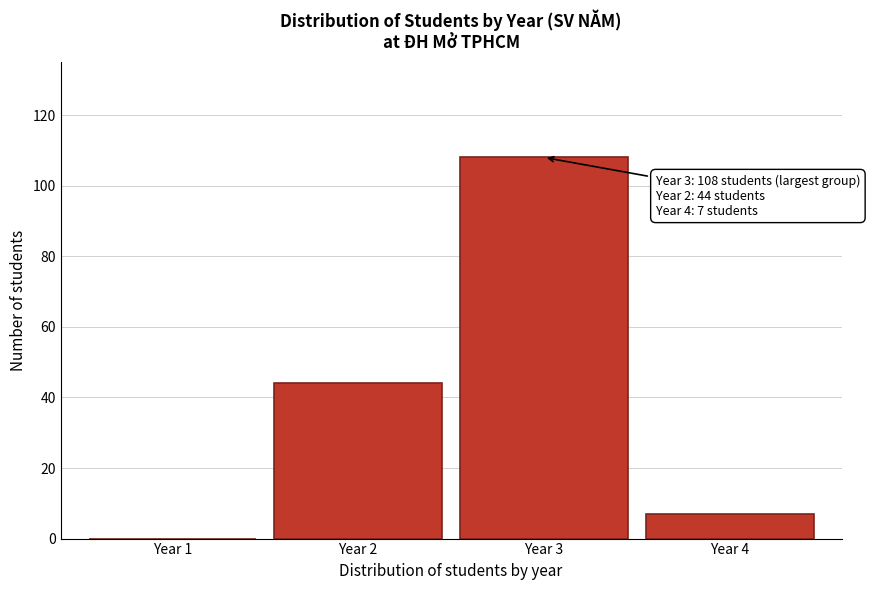

Reading left to right, what are all the values shown in this chart?

Year 1=0	Year 2=44	Year 3=108	Year 4=7